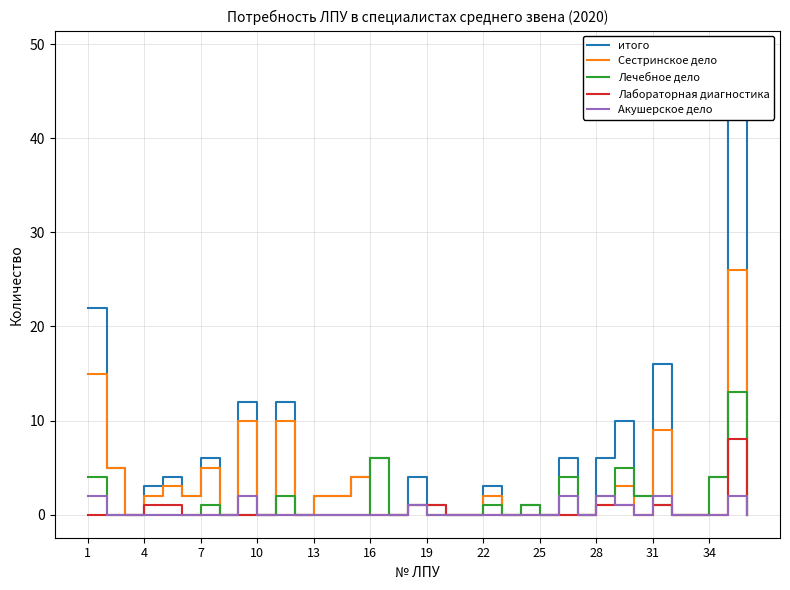

How many interior local peaks does the Акушерское дело series have?

6